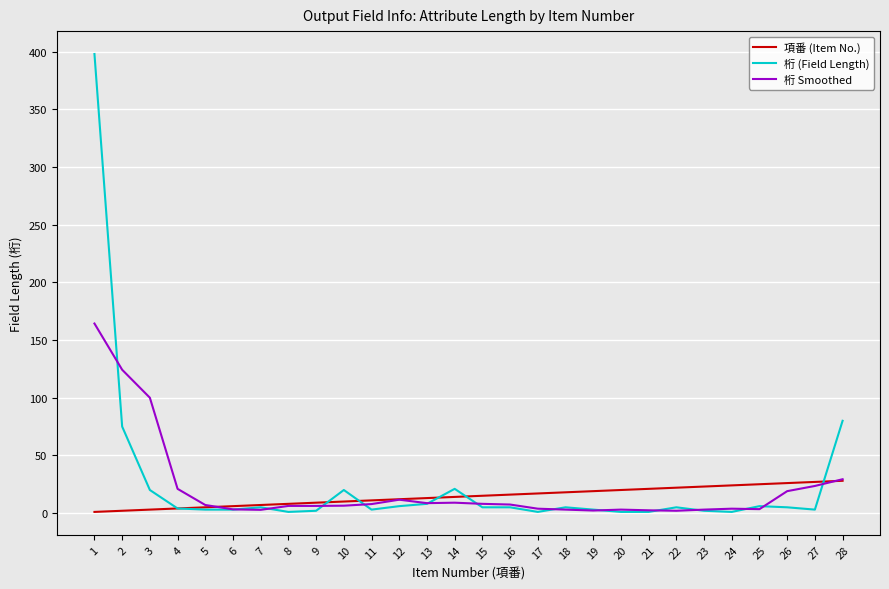

The 桁 Smoothed series shows 3.2 at 6. True or false?

True